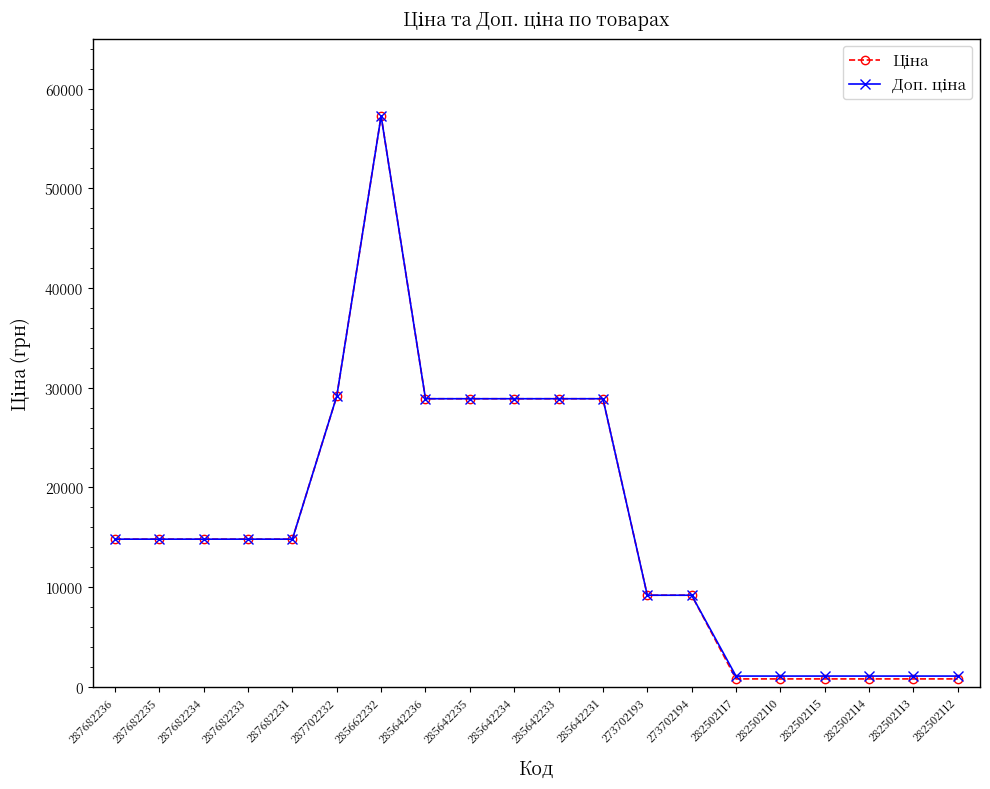

What is the total value across all series at 287682236?

29635.2